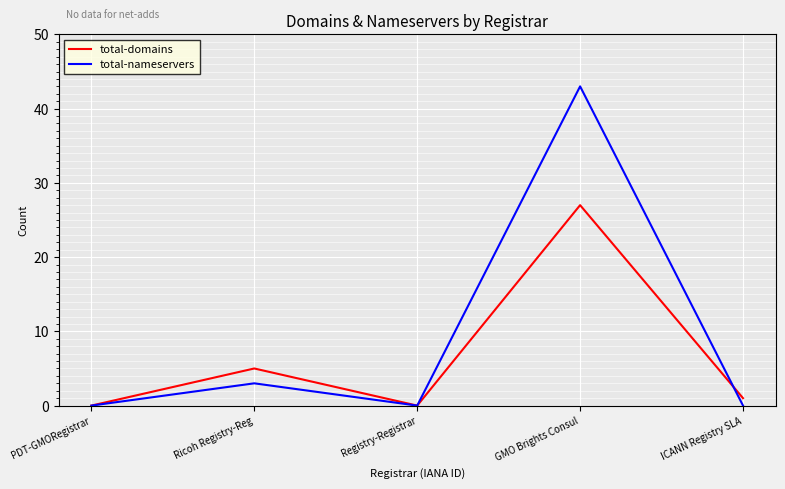

What is the spread (max minus min) of values at GMO Brights Consul?

16